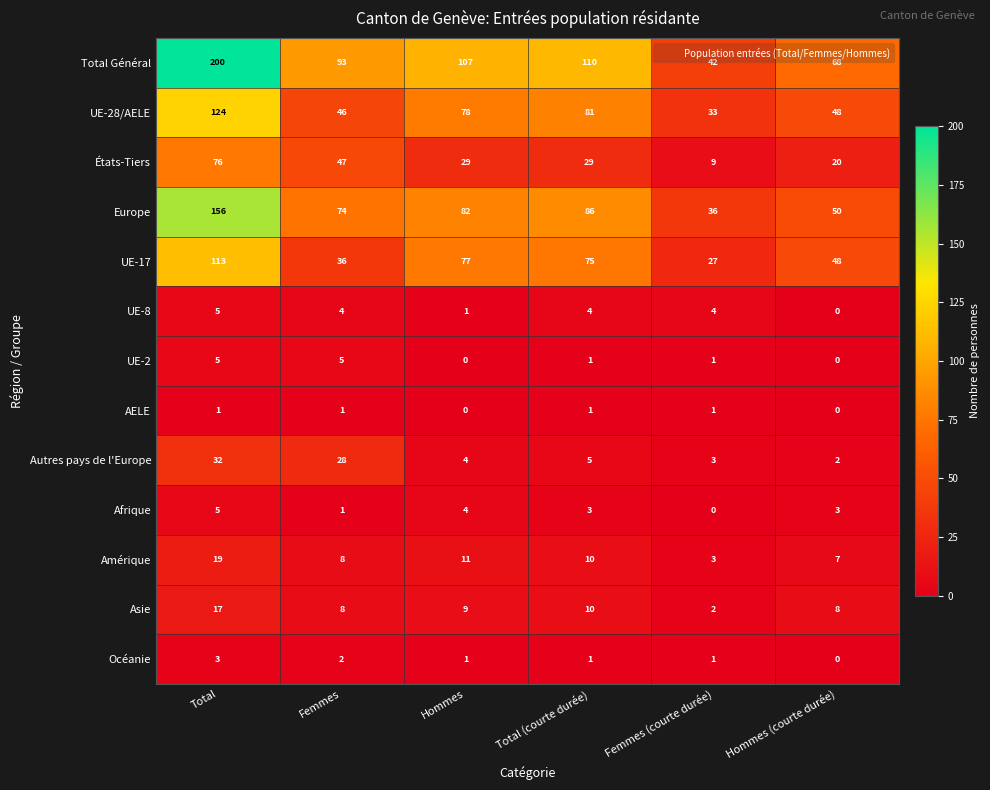

Which series has the largest range (max minus min)?

Total Général